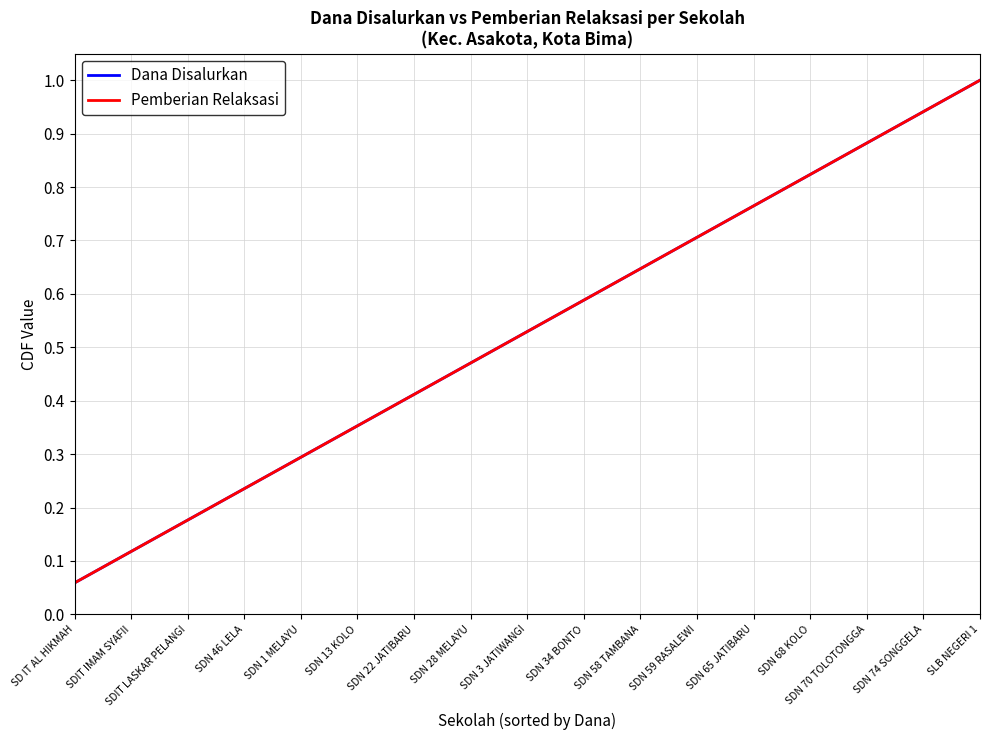

List the labels in order of Dana Disalurkan value, largest first.

SLB NEGERI 1, SDN 74 SONGGELA, SDN 70 TOLOTONGGA, SDN 68 KOLO, SDN 65 JATIBARU, SDN 59 RASALEWI, SDN 58 TAMBANA, SDN 34 BONTO, SDN 3 JATIWANGI, SDN 28 MELAYU, SDN 22 JATIBARU, SDN 13 KOLO, SDN 1 MELAYU, SDN 46 LELA, SDIT LASKAR PELANGI, SDIT IMAM SYAFII, SD IT AL HIKMAH